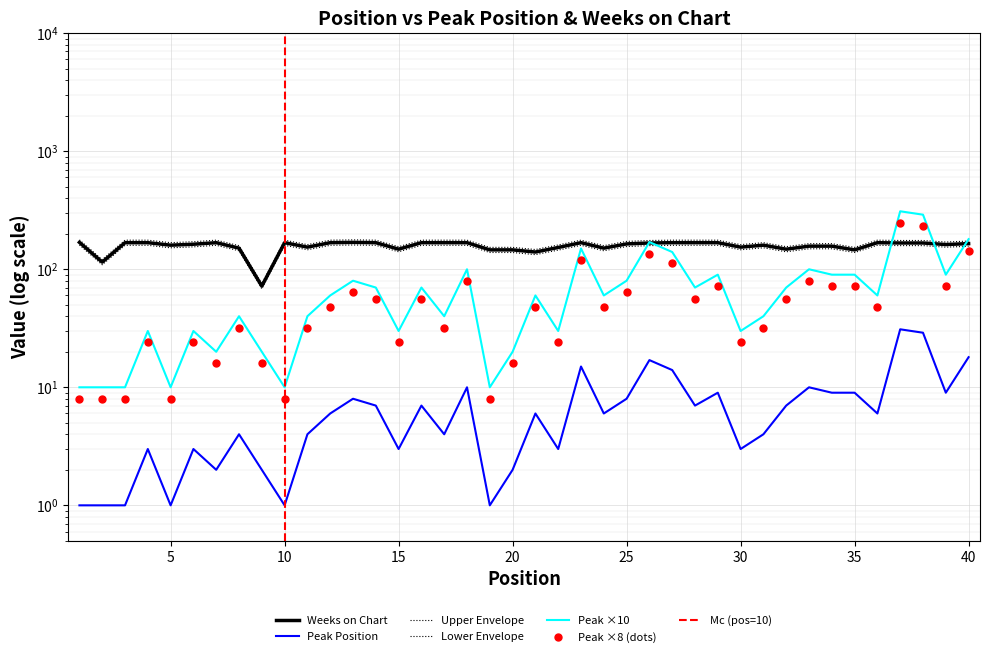

What is the difference between the highest and lowest values at 4?

173.4